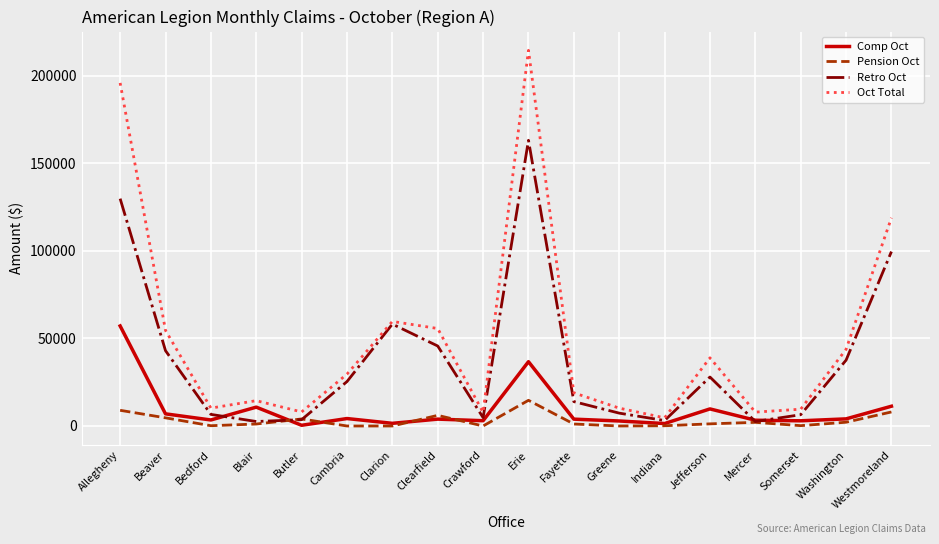

Rank the series by their maximum value, from highest to lowest.

Oct Total, Retro Oct, Comp Oct, Pension Oct